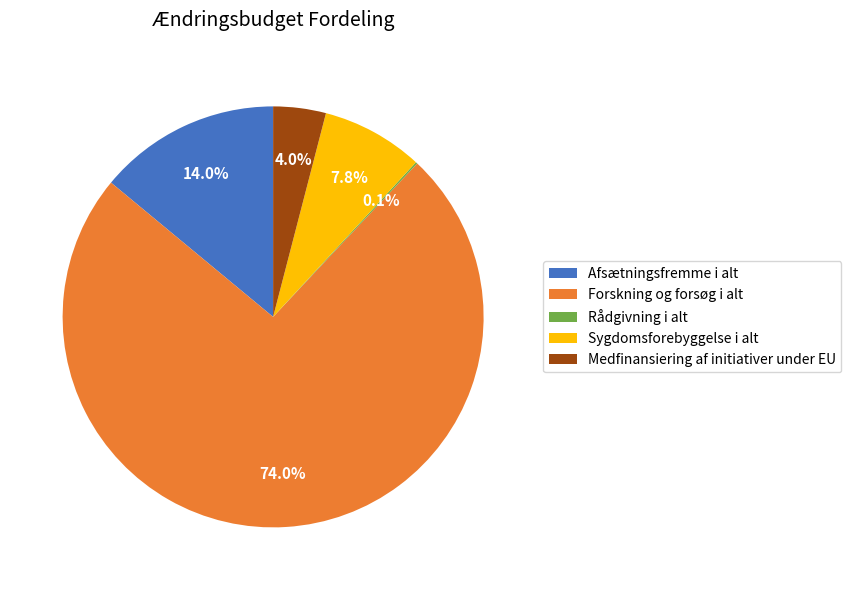

What is the largest slice in the pie chart?

Forskning og forsøg i alt